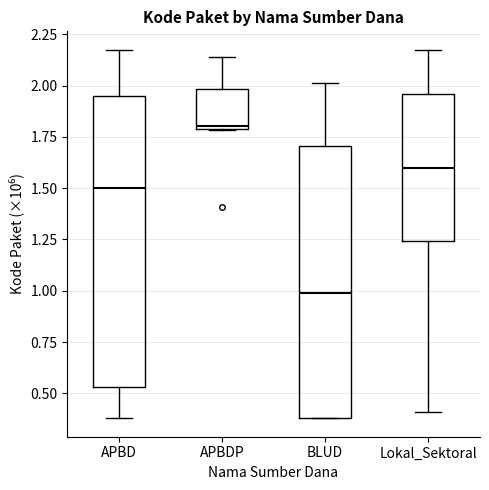

Where does the lower whisker of the box for APBD end on the y-axis? The values are not printed on the chart, so give them approximately, as read against the axis.

0.40